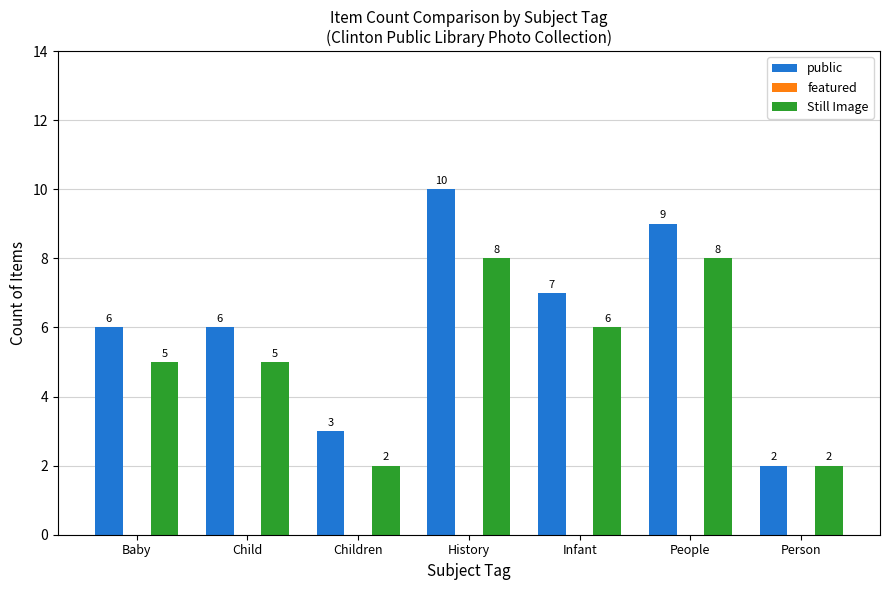

Which category has the highest value across all series?

History